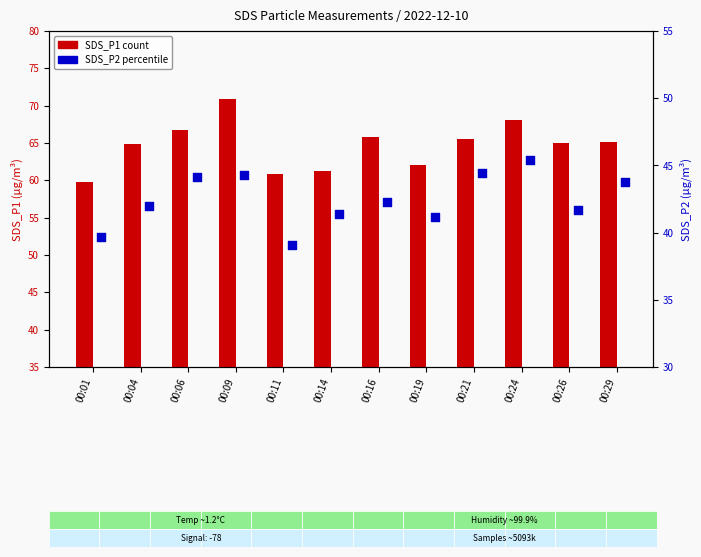

At how many categories does at least one series exceed 65?

6